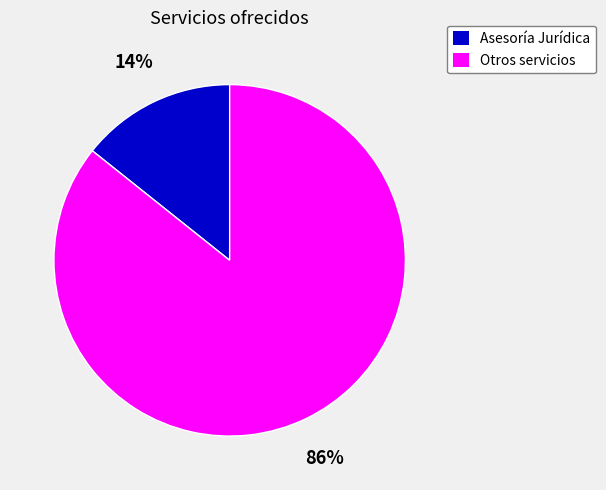

Is there a majority slice in this chart?

Yes